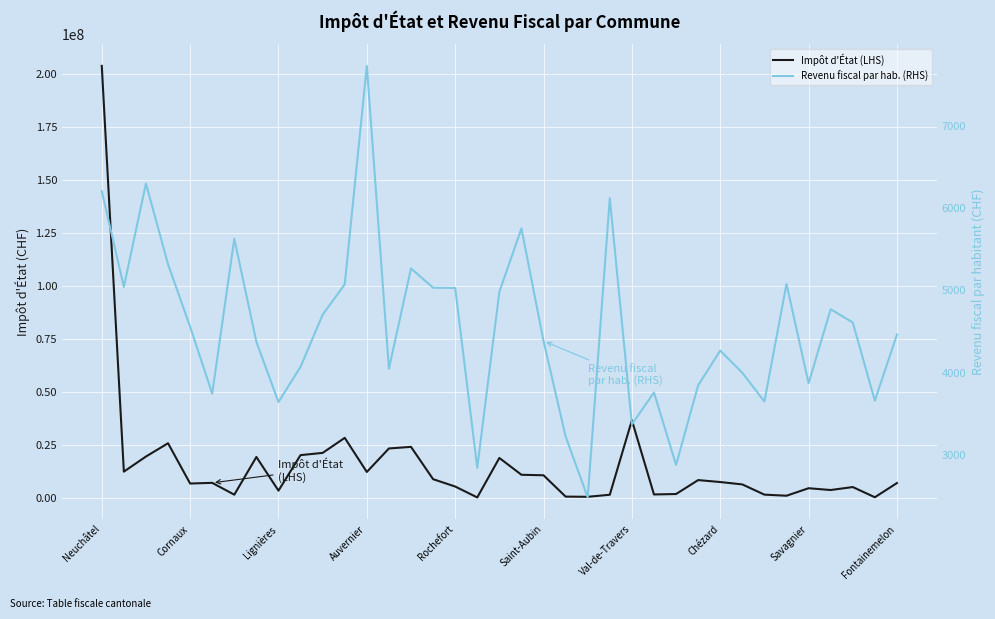

The Impôt d'État (LHS) series shows 5428324.5 at Rochefort. True or false?

True